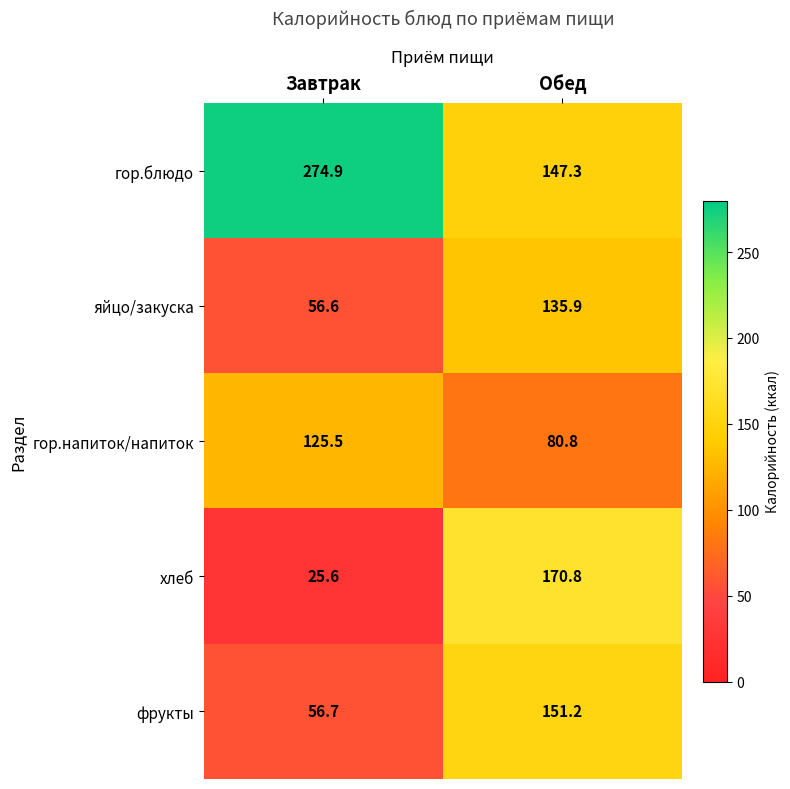

Which series has the largest total across all categories?

гор.блюдо